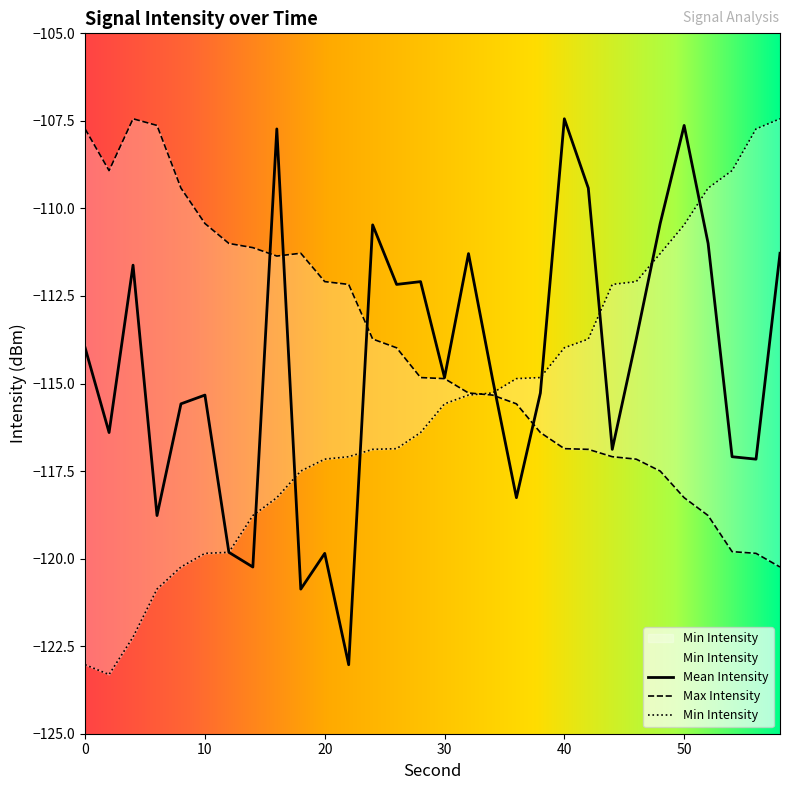

The Max Intensity series shows -180.2 at 18. True or false?

False